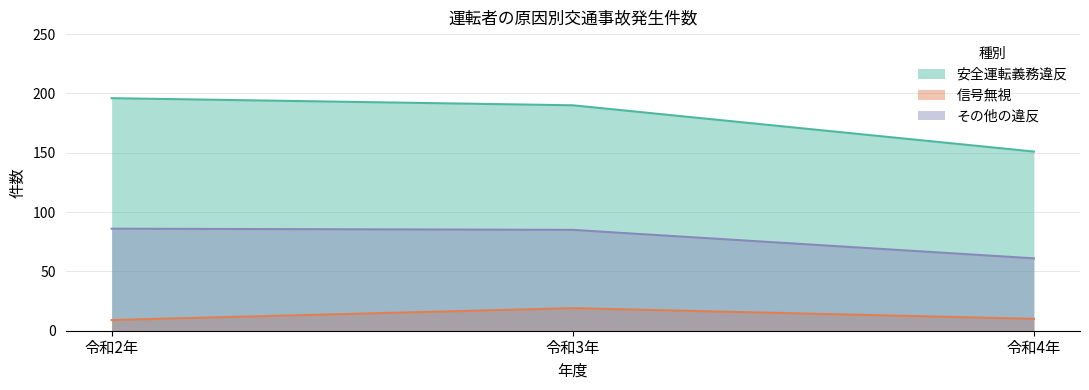

What is the average value of the その他の違反 series?

77